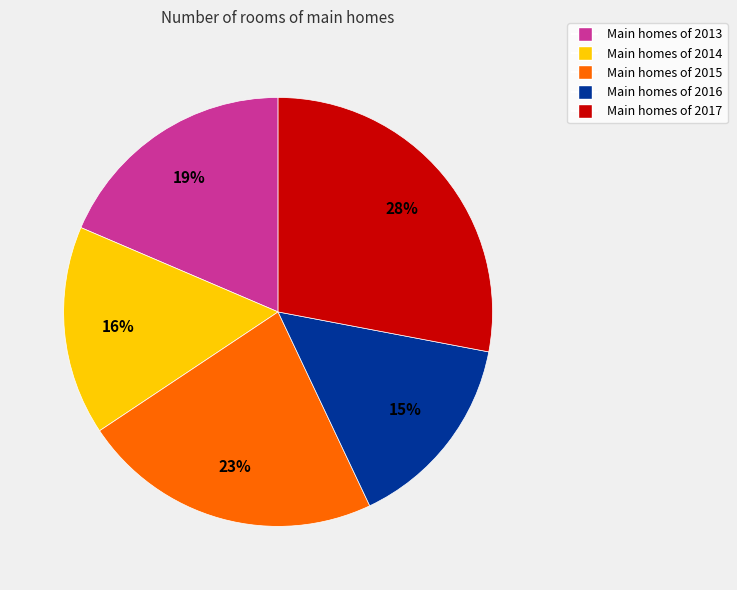

To the nearest percent, what is the difference between the largest and smallest slice percentages?

13%